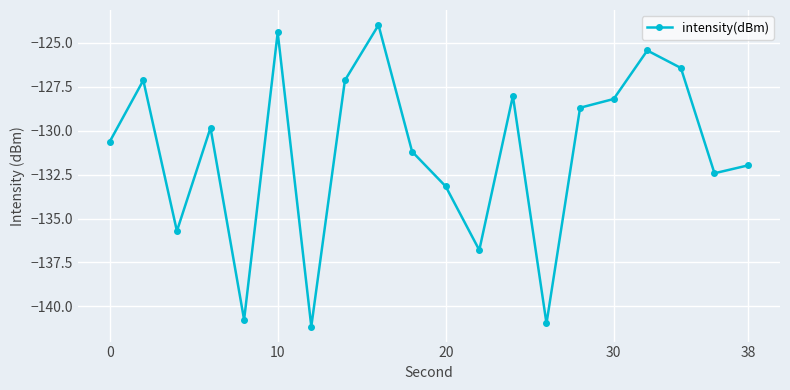

What is the difference between the second highest and minimum values?

16.7